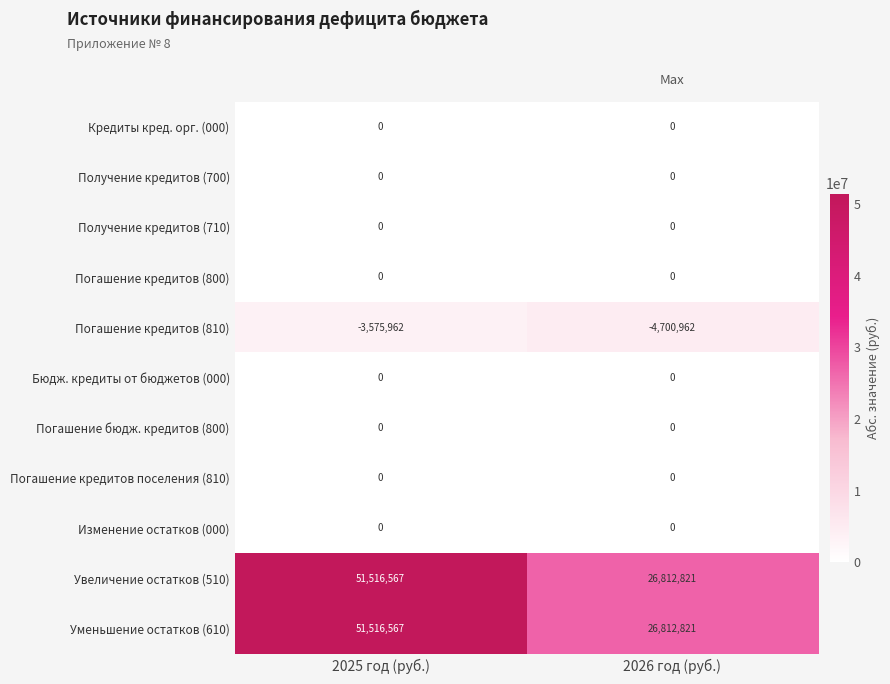

What is the spread (max minus min) of values at 2025 год (руб.)?

55092529